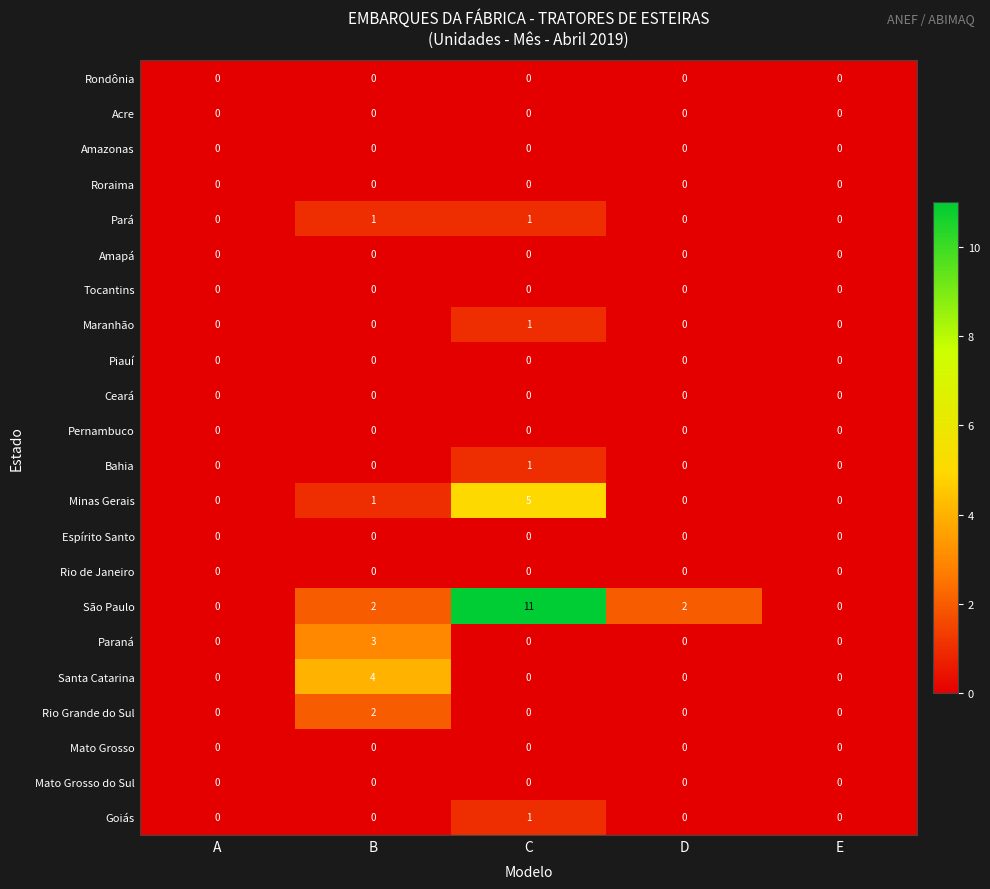

The Pará series shows 0 at A. True or false?

True